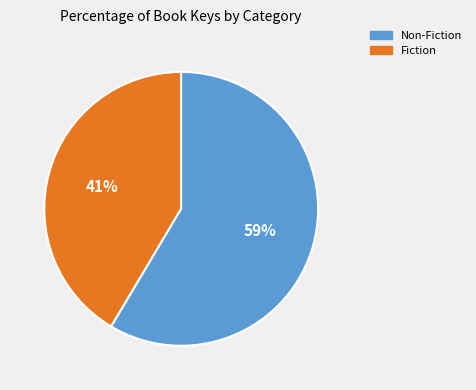

To the nearest percent, what is the average slice percentage?

50%